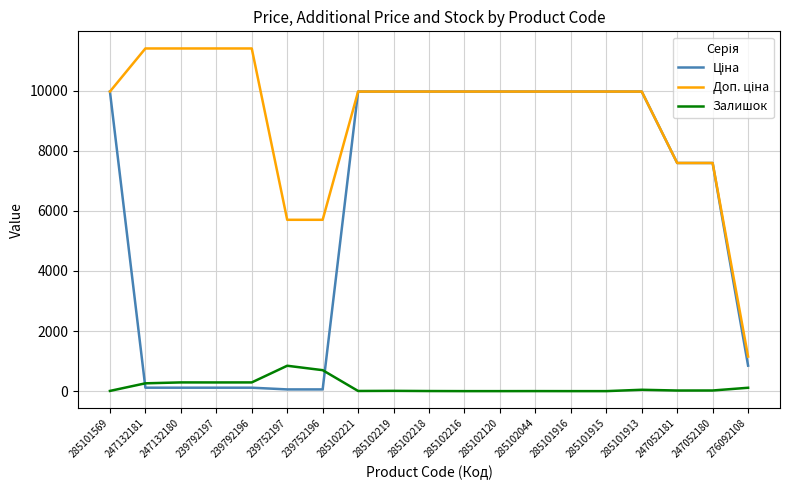

The Залишок series shows 20.0 at 247052181. True or false?

True